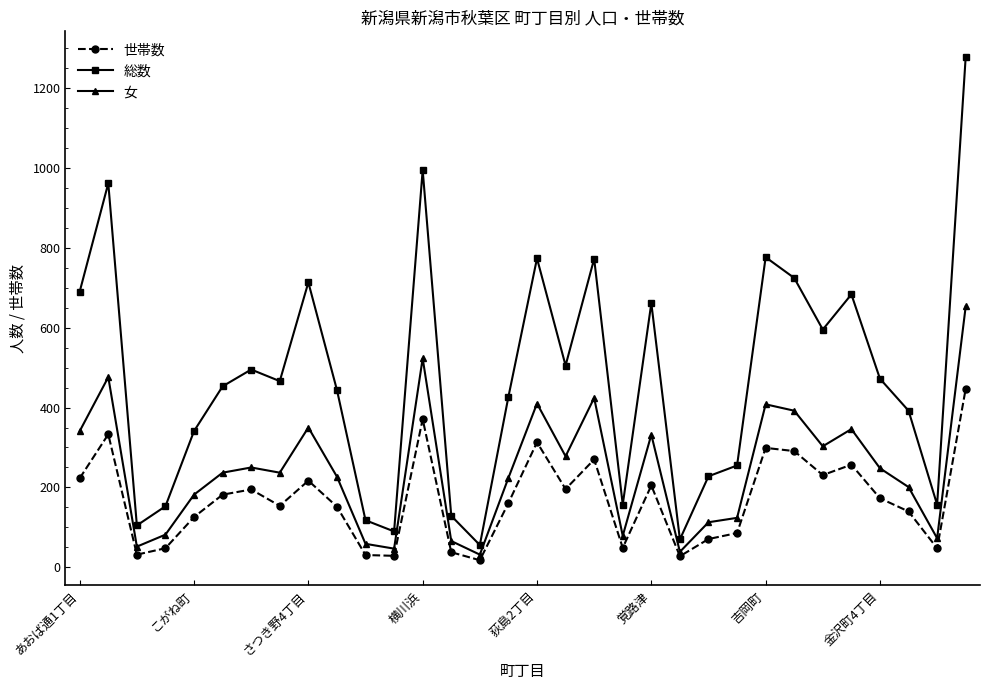

At how many categories does at least one series exceed 570?

12